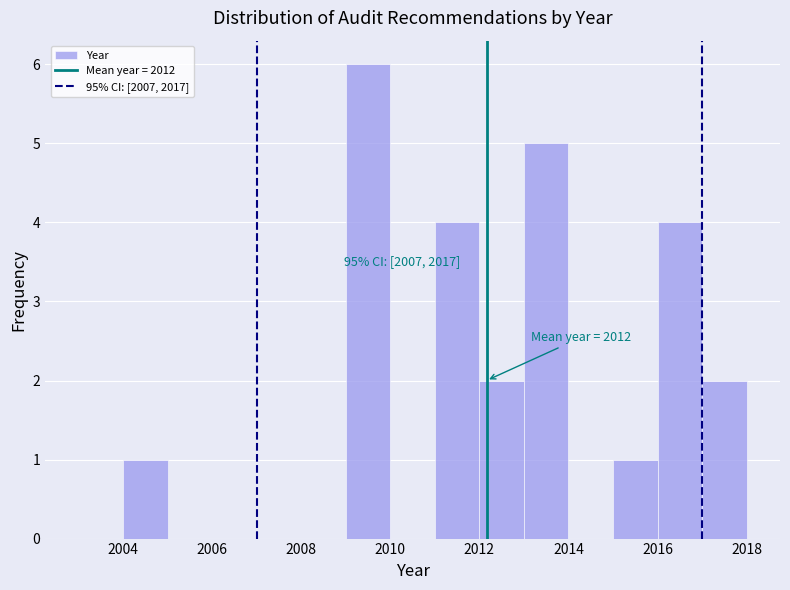

Which range on the x-axis has the tallest bar?

2009 to 2010